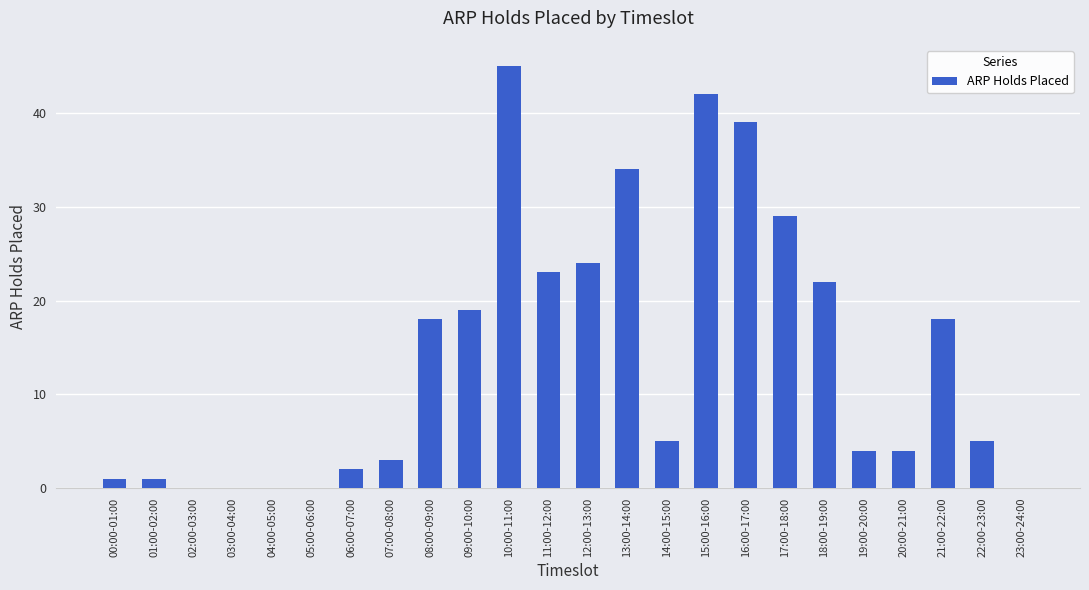

What is the sum of all values?

338